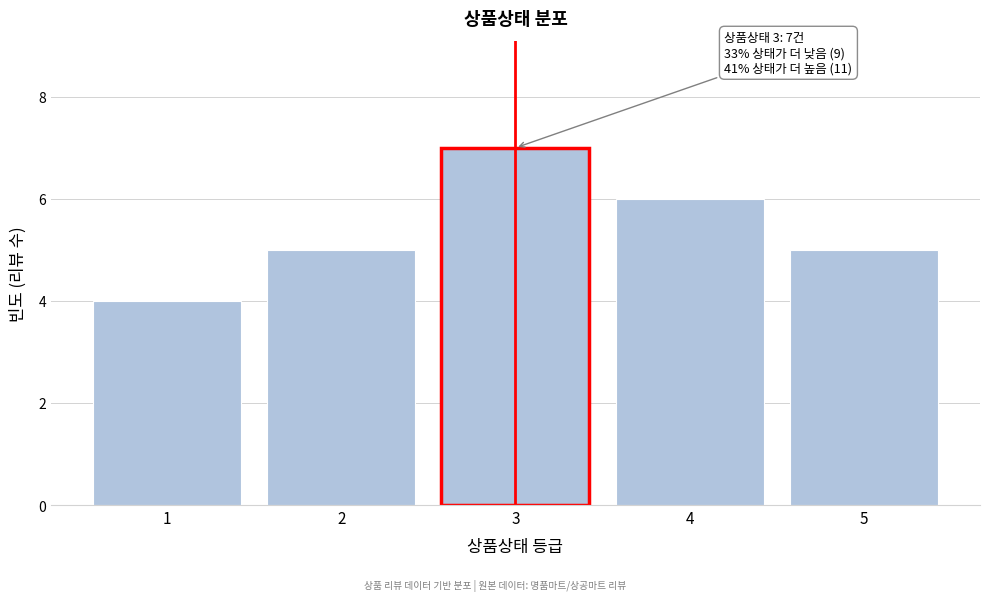

Reading left to right, transcribe all the data shown in this chart.

4	5	7	6	5